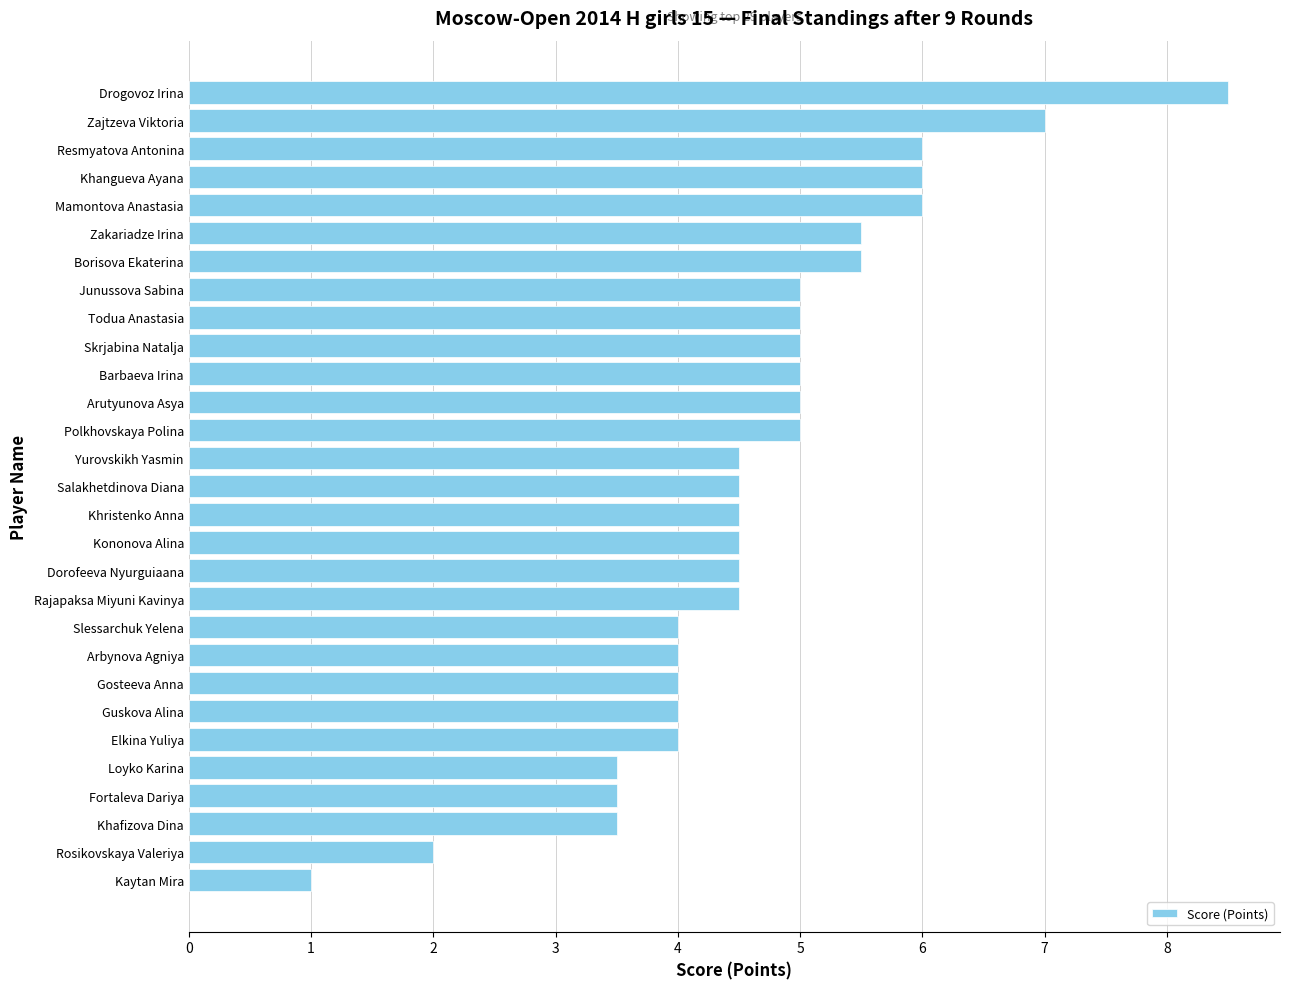

What is the minimum value shown in the chart?

1.0